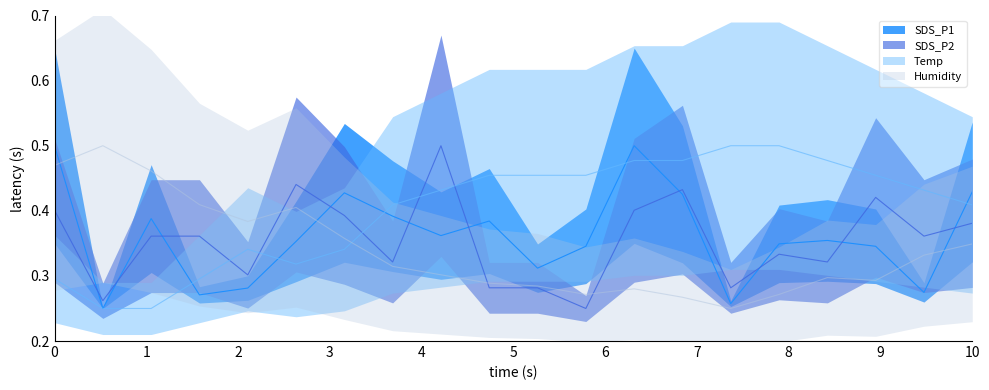

At which category is the sum across all series the highest?

00:00